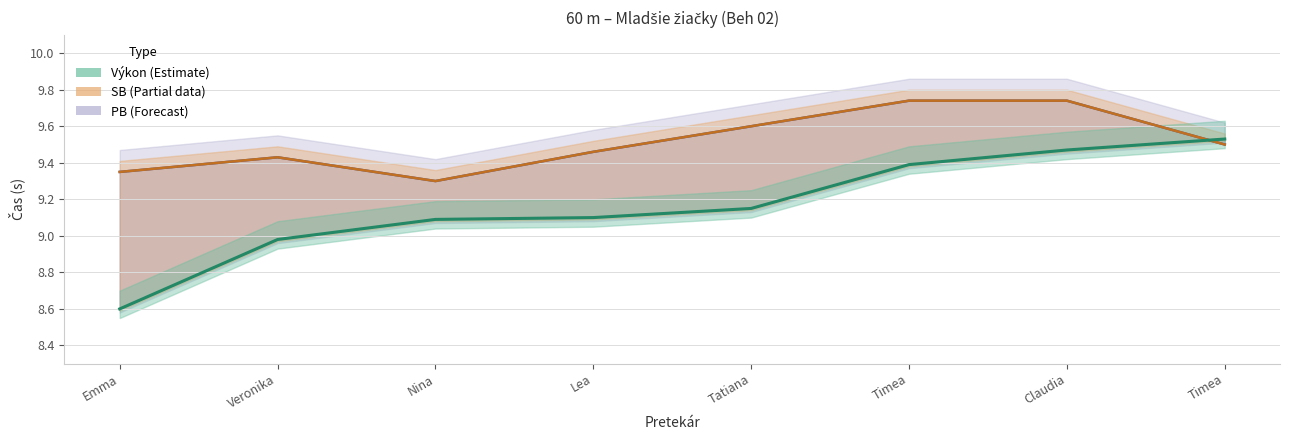

Is this an area chart (filled region under the line)?

No